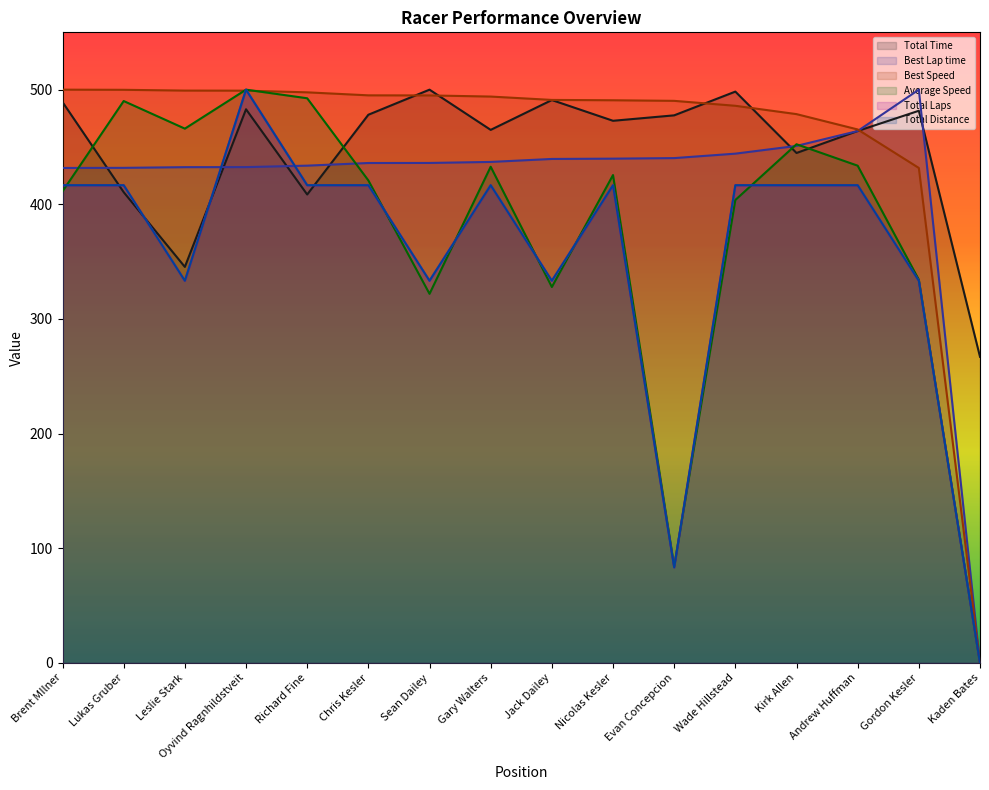

Between Wade Hillstead and Andrew Huffman, which series saw the biggest shift?

Total Time